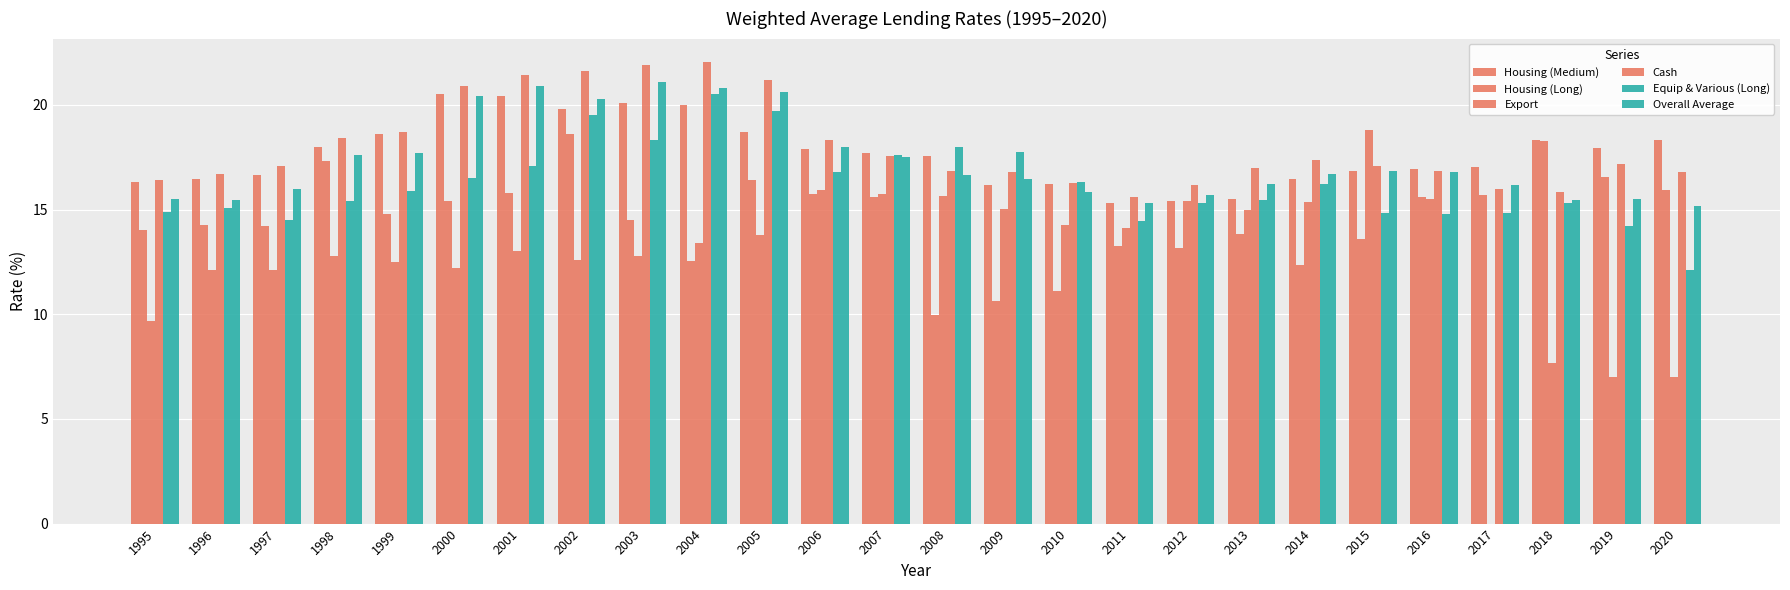

What is the difference between the maximum and minimum values in the Housing (Long) series?

8.6